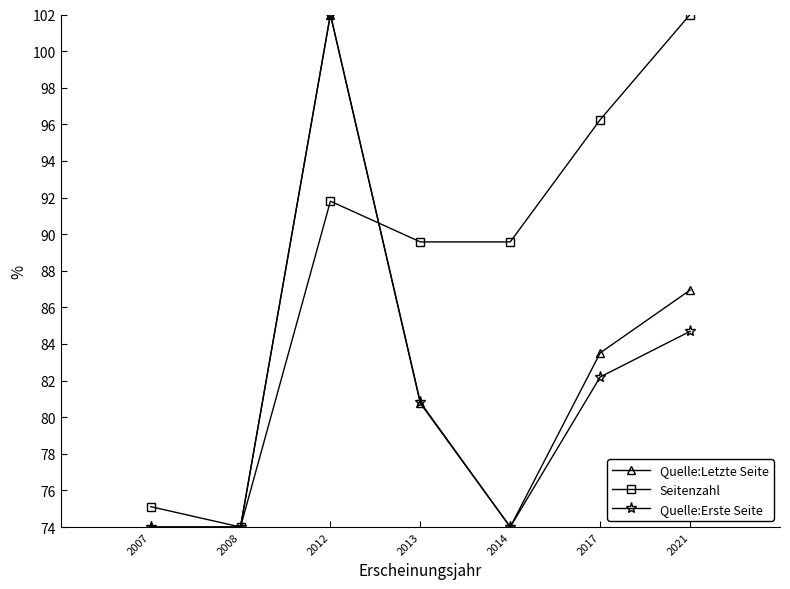

True or false: Quelle:Erste Seite has more than 1 interior local peaks.

False